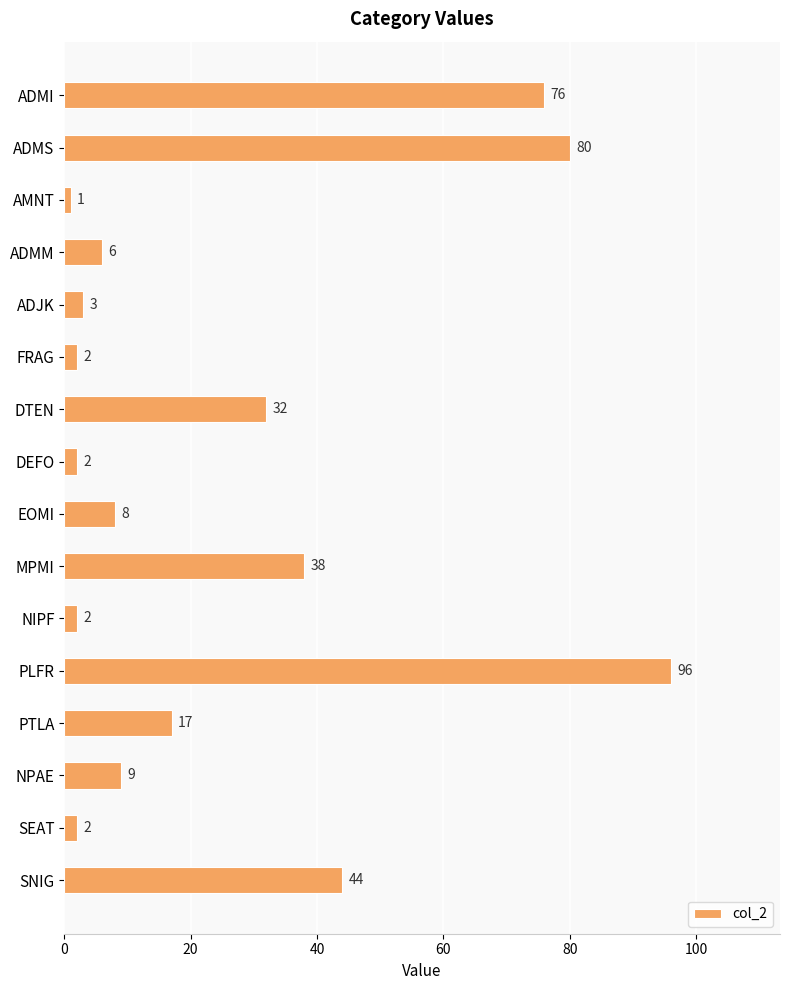

What is the label of the 16th bar from the top?

SNIG